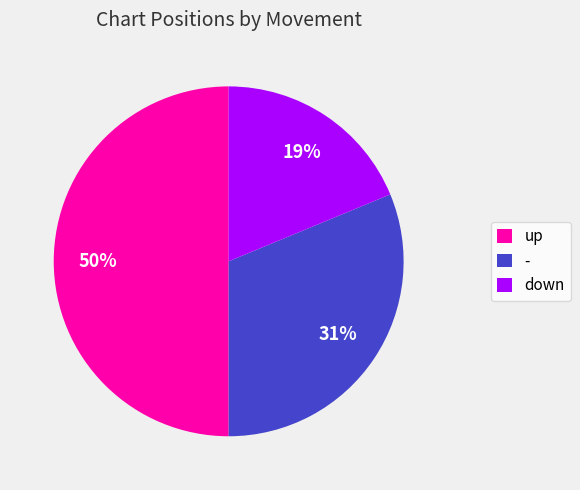

Is it true that - is 31% of the pie?

True